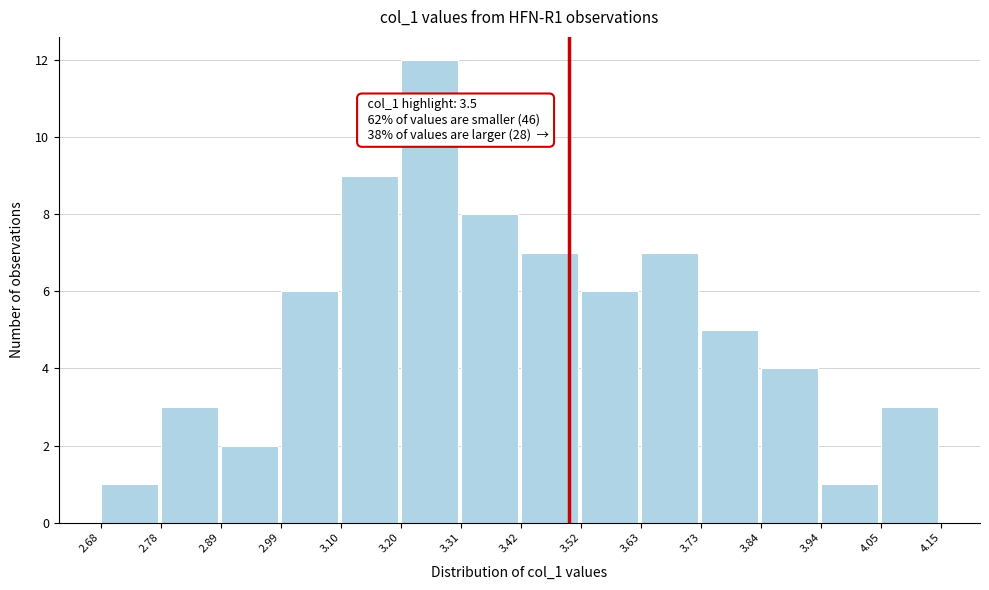

Over which range of the x-axis is the bar tallest?

3.20 to 3.31